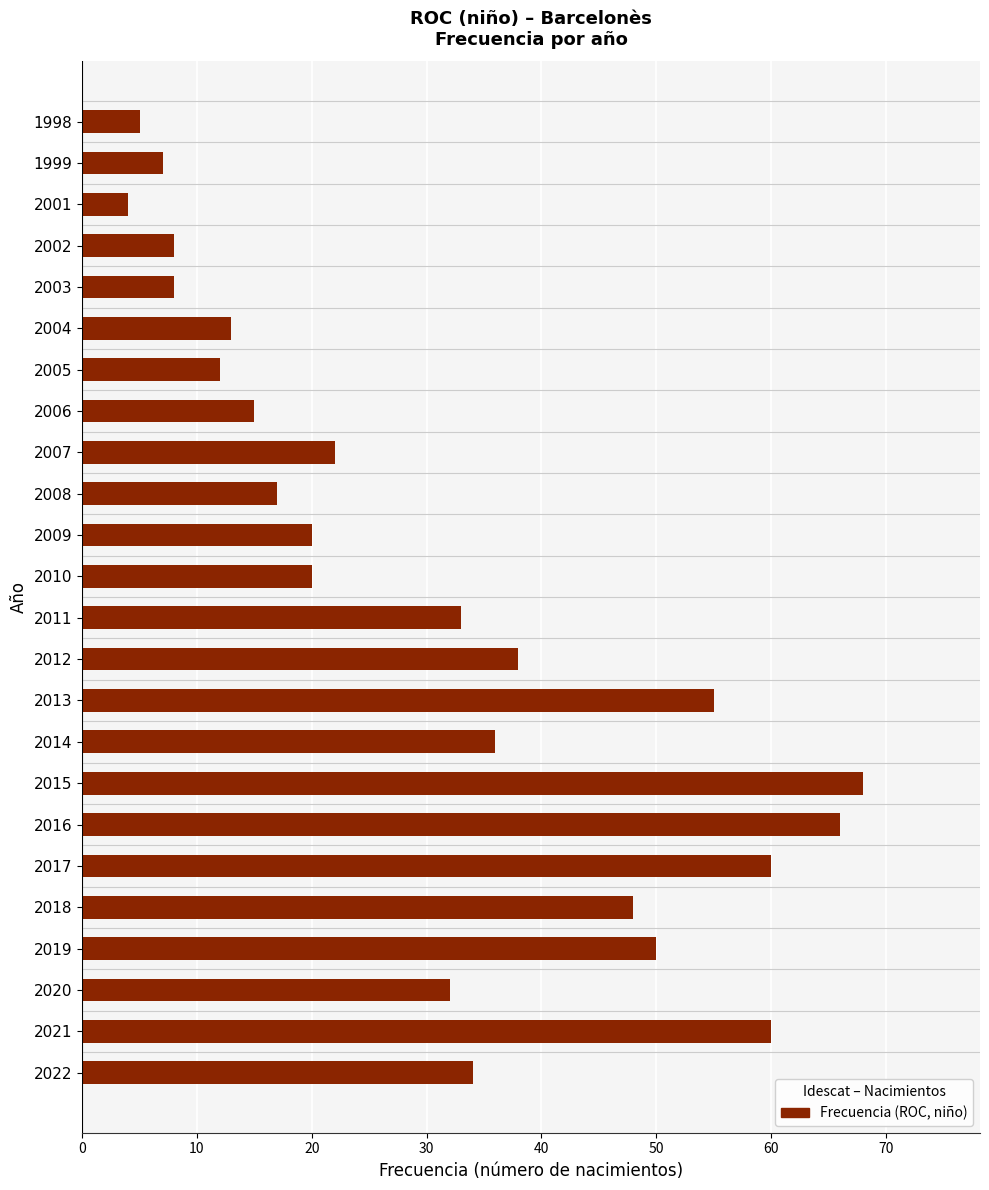

Approximately how many times larger is the value at 1998 compared to 2003?

0.6